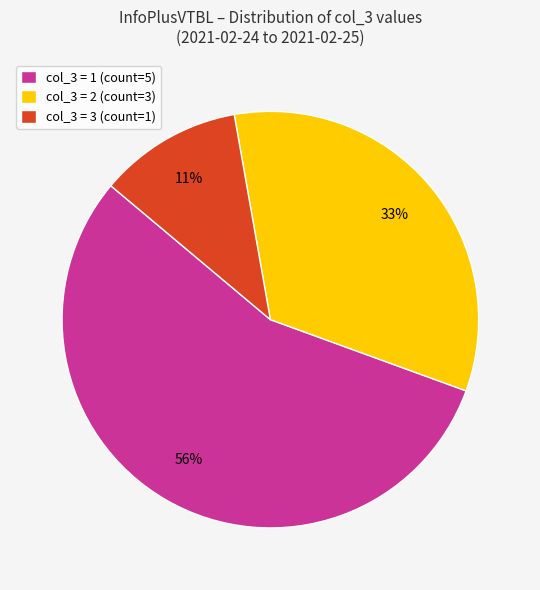

To the nearest percent, what is the average slice percentage?

33%